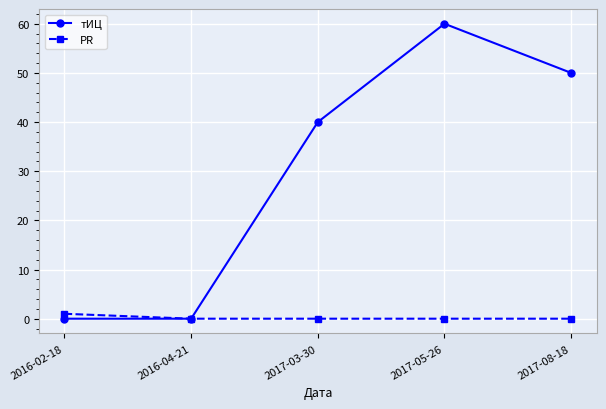

What are all the series names shown in the legend?

тИЦ, PR